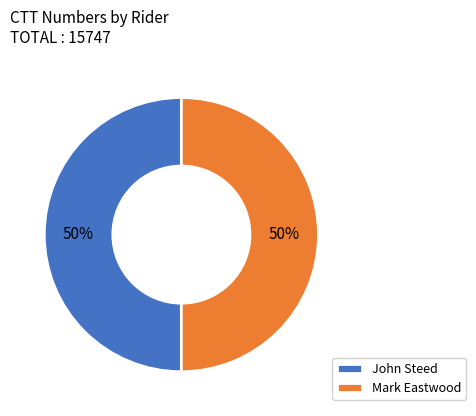

To the nearest percent, what is the average slice percentage?

50%